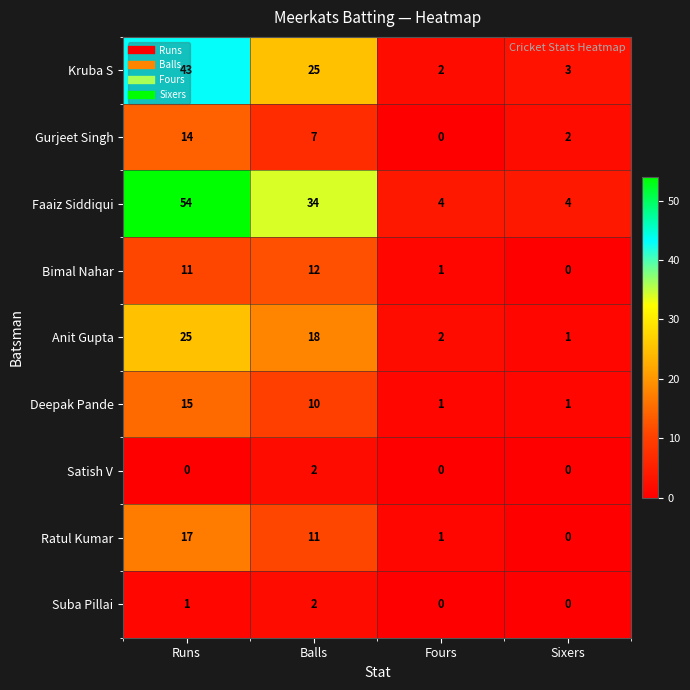

What is the average value of the Faaiz Siddiqui series?

24